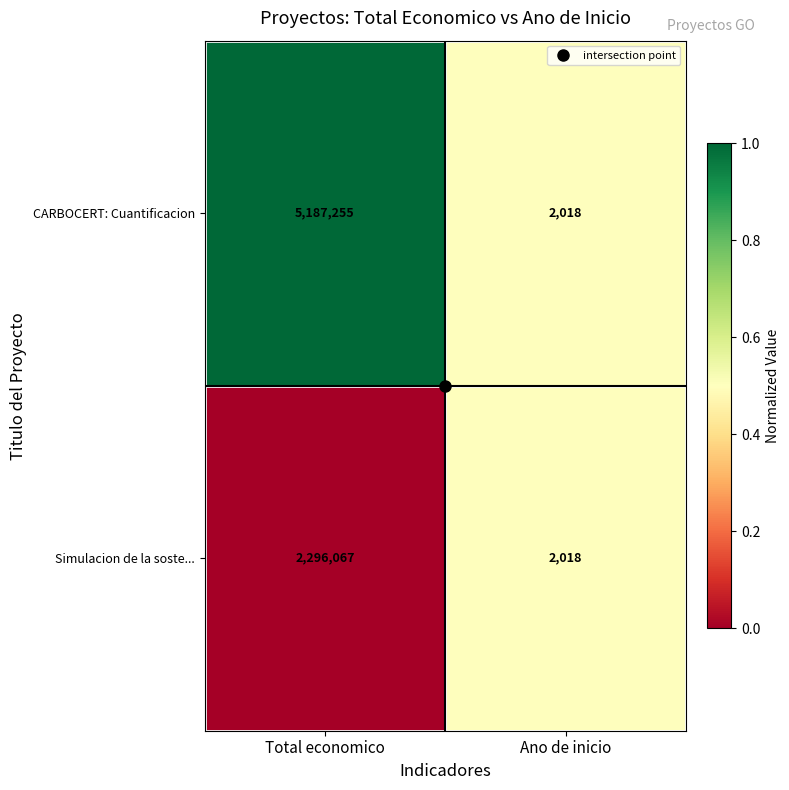

Which series has the widest spread of values?

CARBOCERT: Cuantificacion